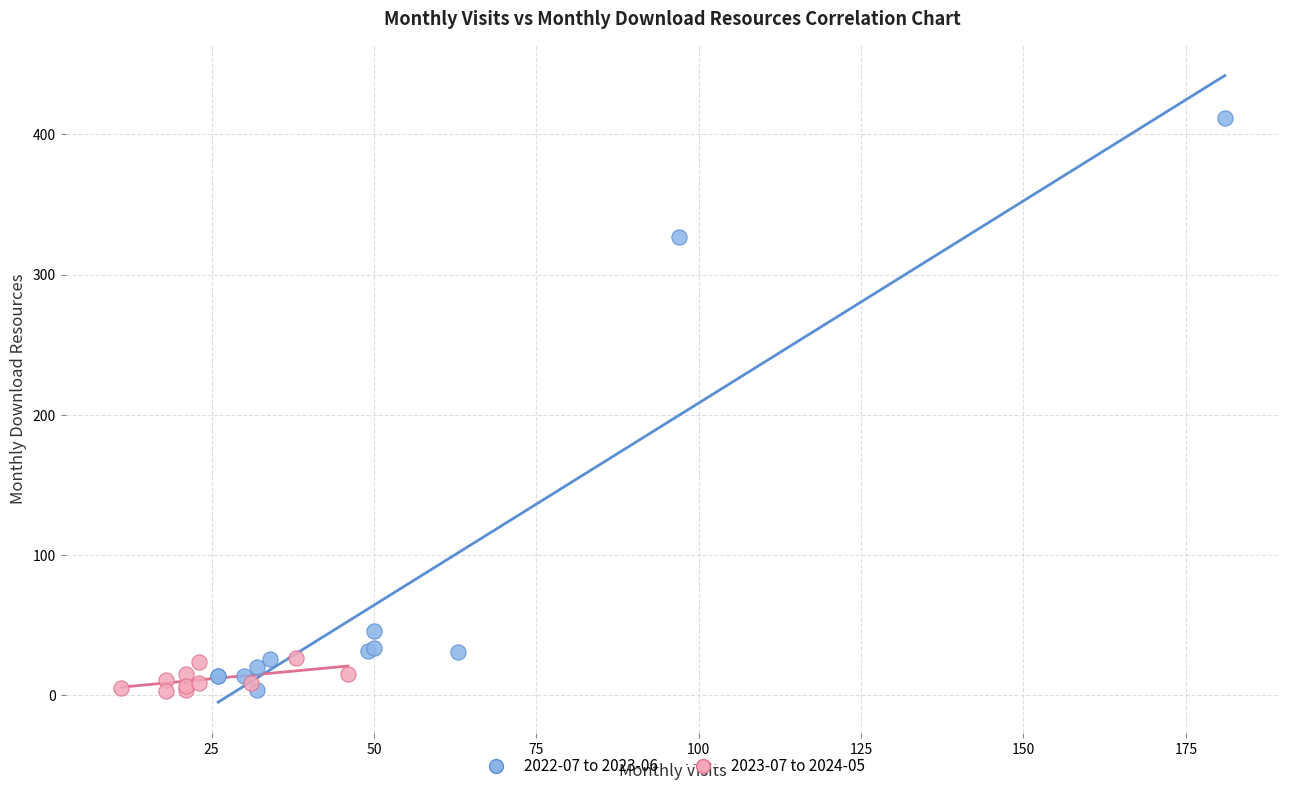

Which series contains the highest Y value?

2022-07 to 2023-06